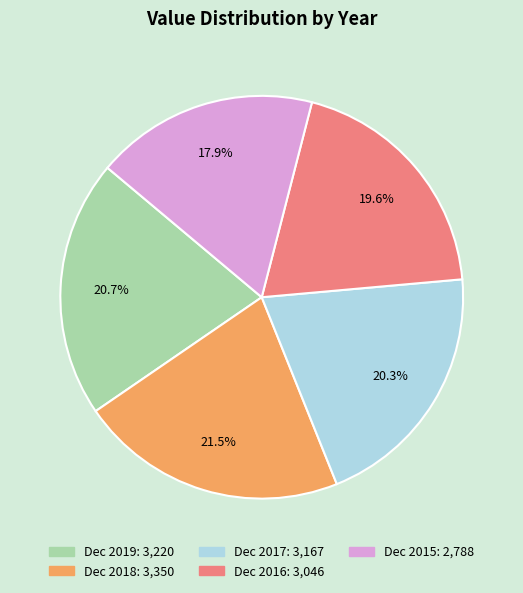

Does any single category account for the majority?

No